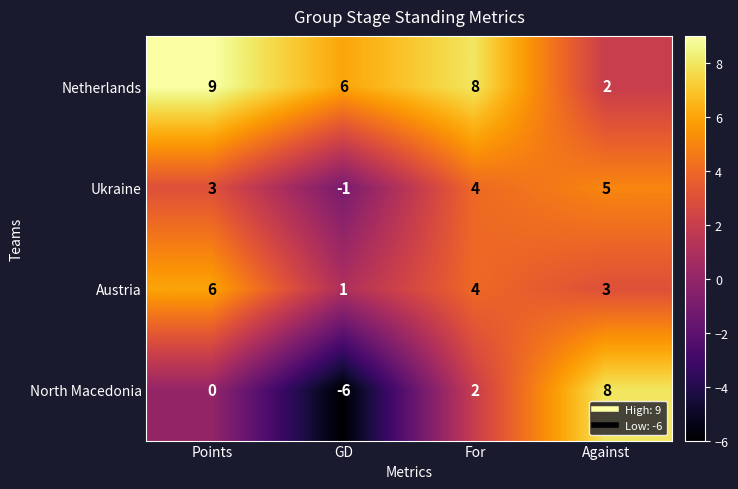

Which series has the largest total across all categories?

Netherlands